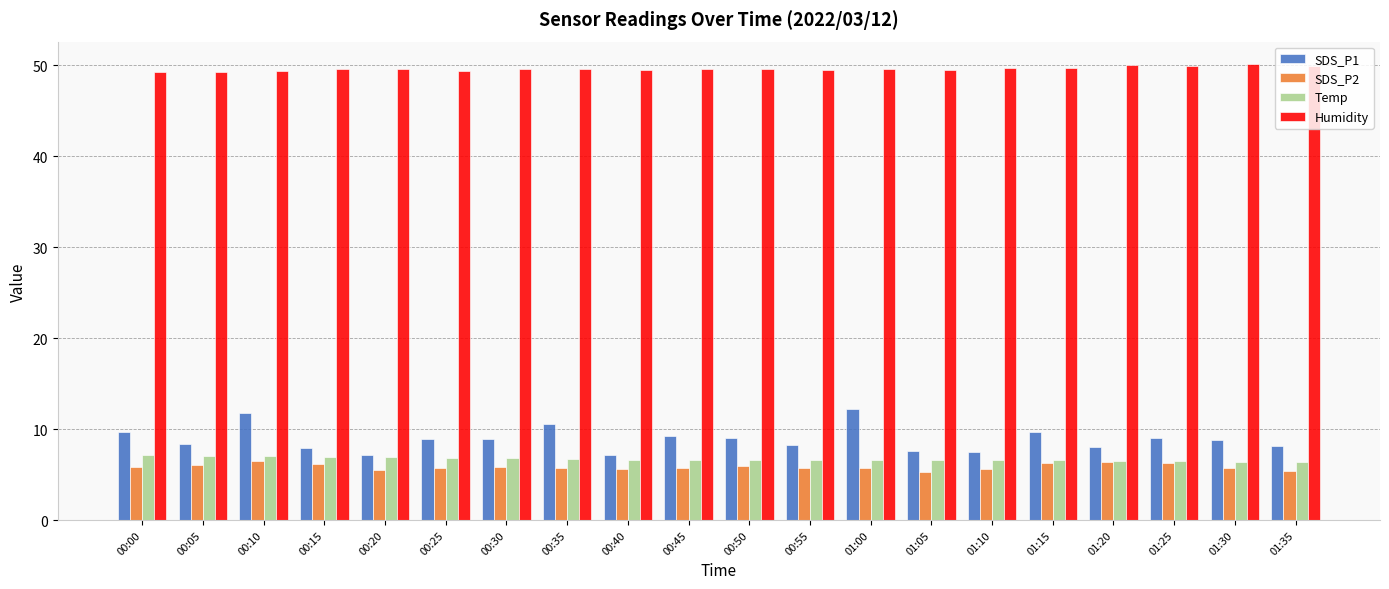

Which series has the largest total across all categories?

Humidity